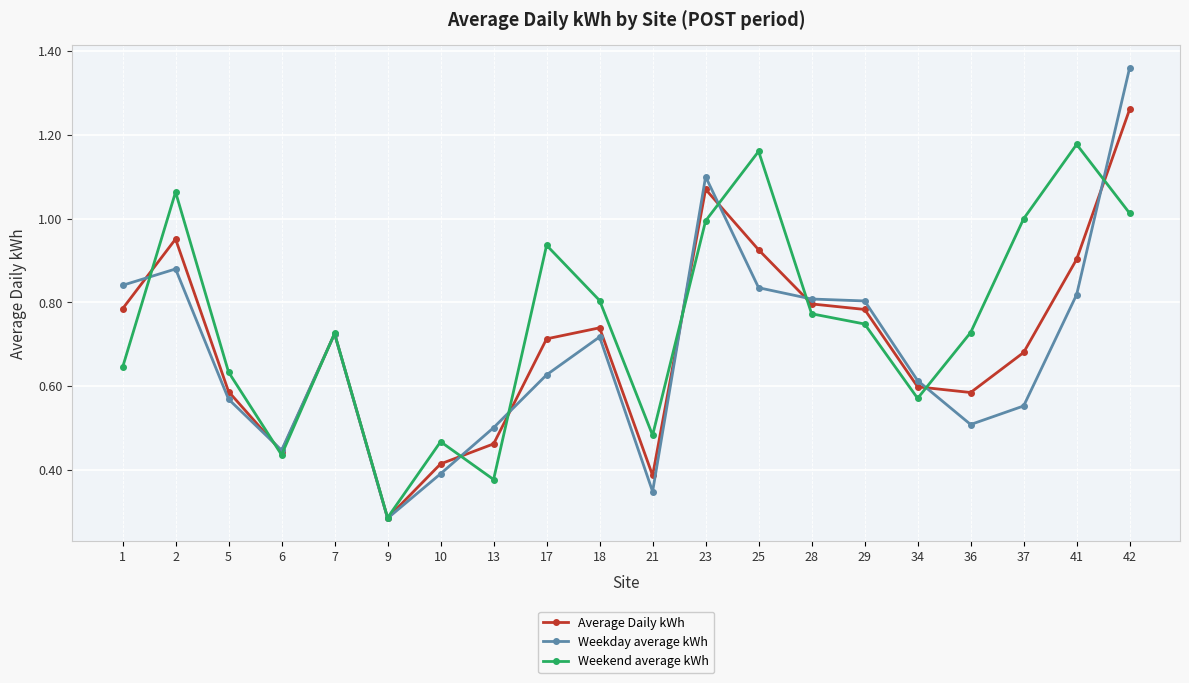

What are all the series names shown in the legend?

Average Daily kWh, Weekday average kWh, Weekend average kWh